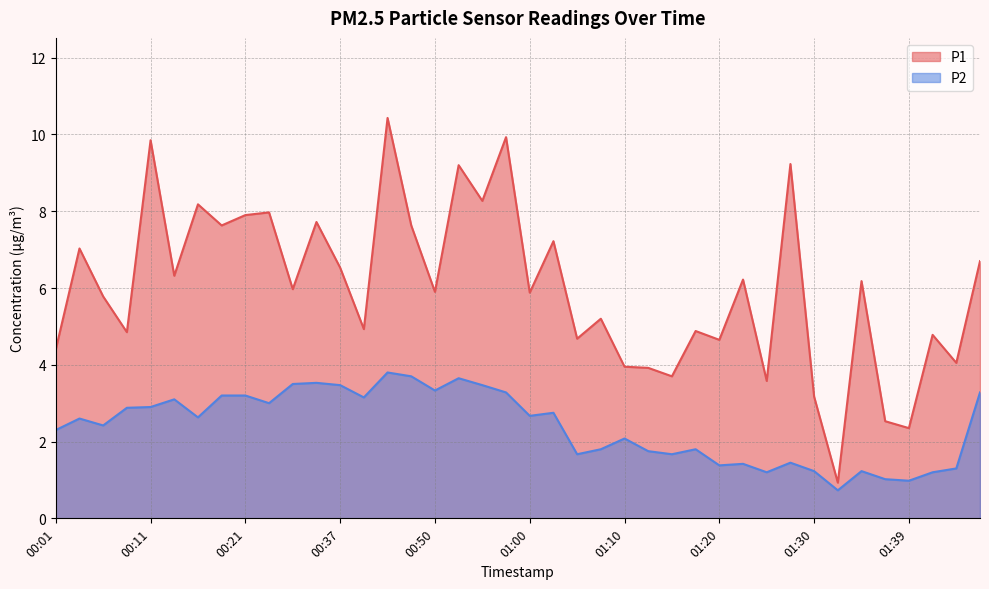

What is the approximate value of P2 at 01:44?

1.3